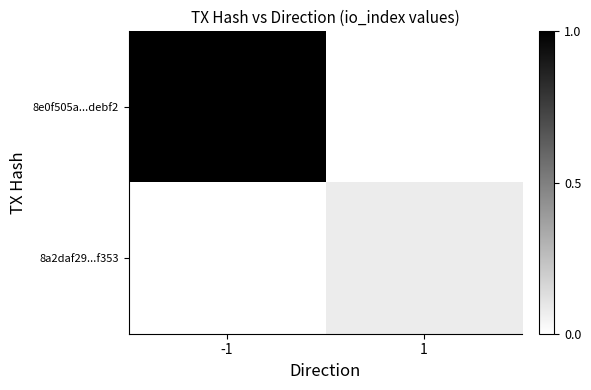

Is it true that 8a2daf29...f353 equals -0.1 at -1?

False